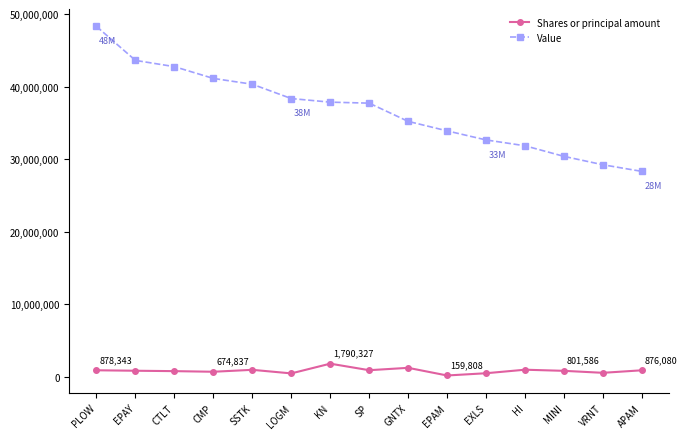

True or false: Value and Shares or principal amount intersect in this chart.

False